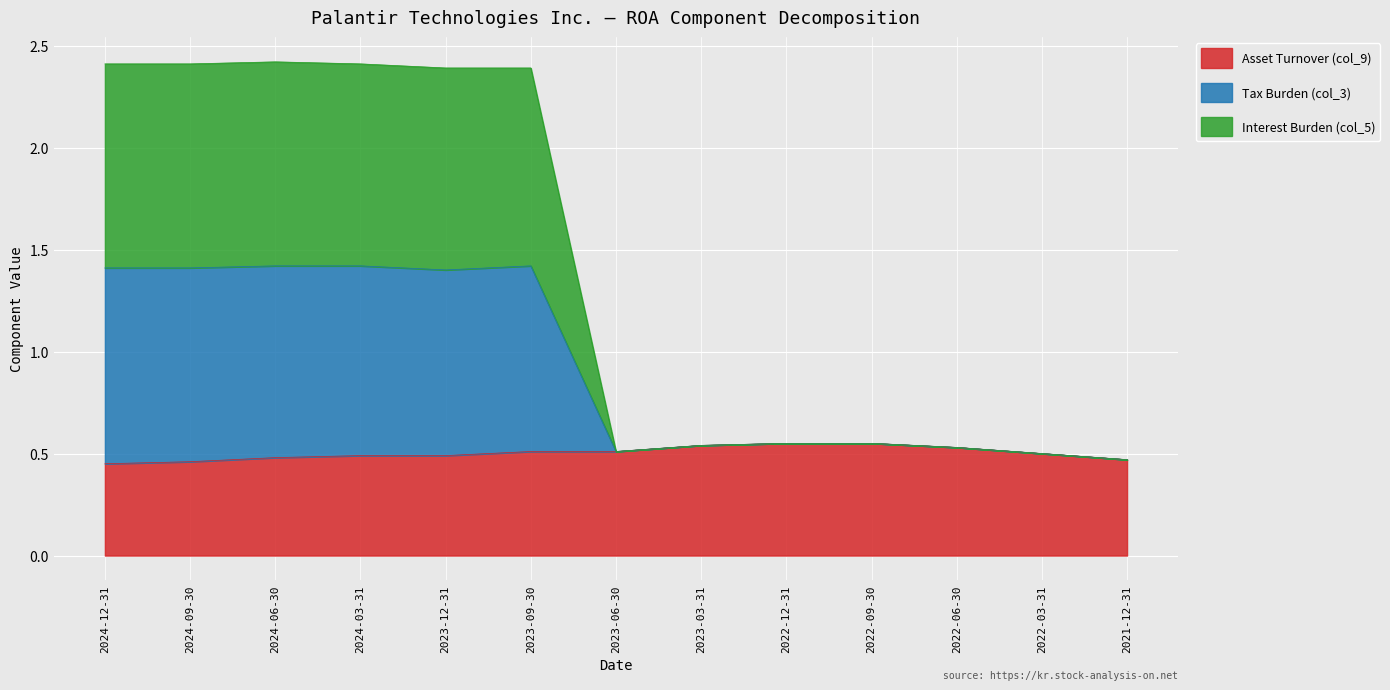

What is the label of the 7th point from the right?

2023-06-30